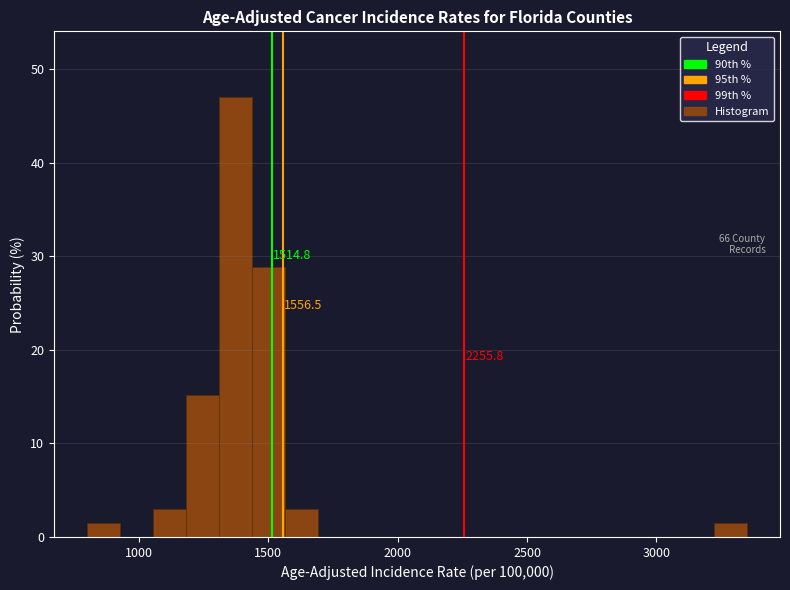

Around what value on the x-axis is the tallest bar? Give the approximate position of its centre, as read against the axis.

1350